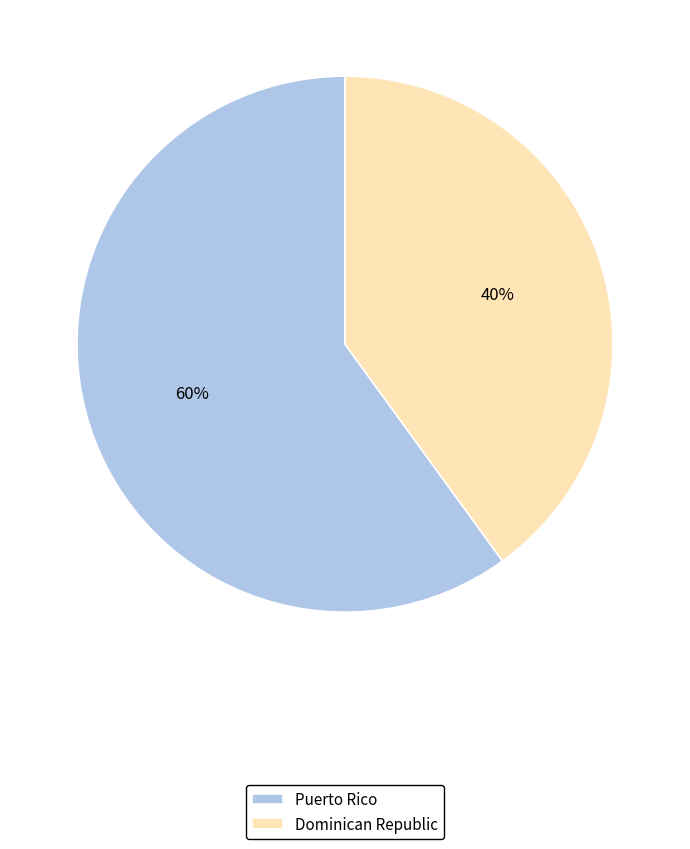

What percentage is the Dominican Republic slice, to the nearest percent?

40%